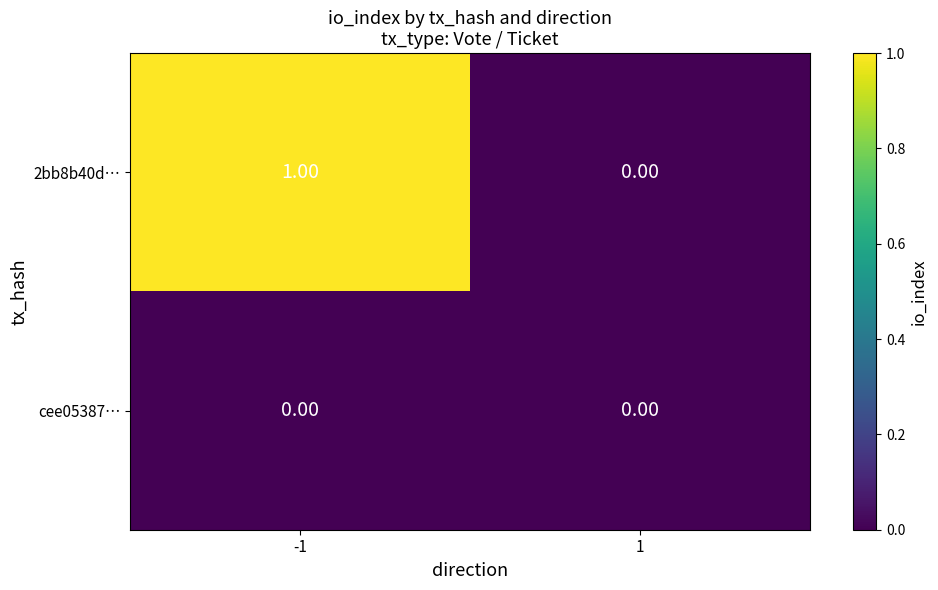

At -1, list the series in order from smallest to largest.

cee05387…, 2bb8b40d…